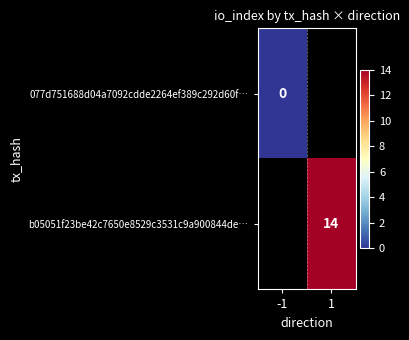

The value of b05051f23be42c7650e8529c3531c9a900844de… at 1 is 4.6. True or false?

False